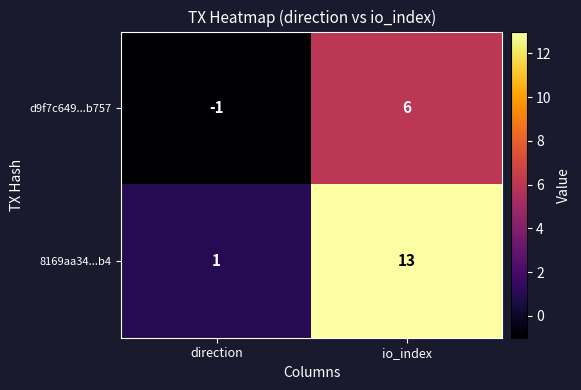

The value of d9f7c649...b757 at direction is -2. True or false?

False